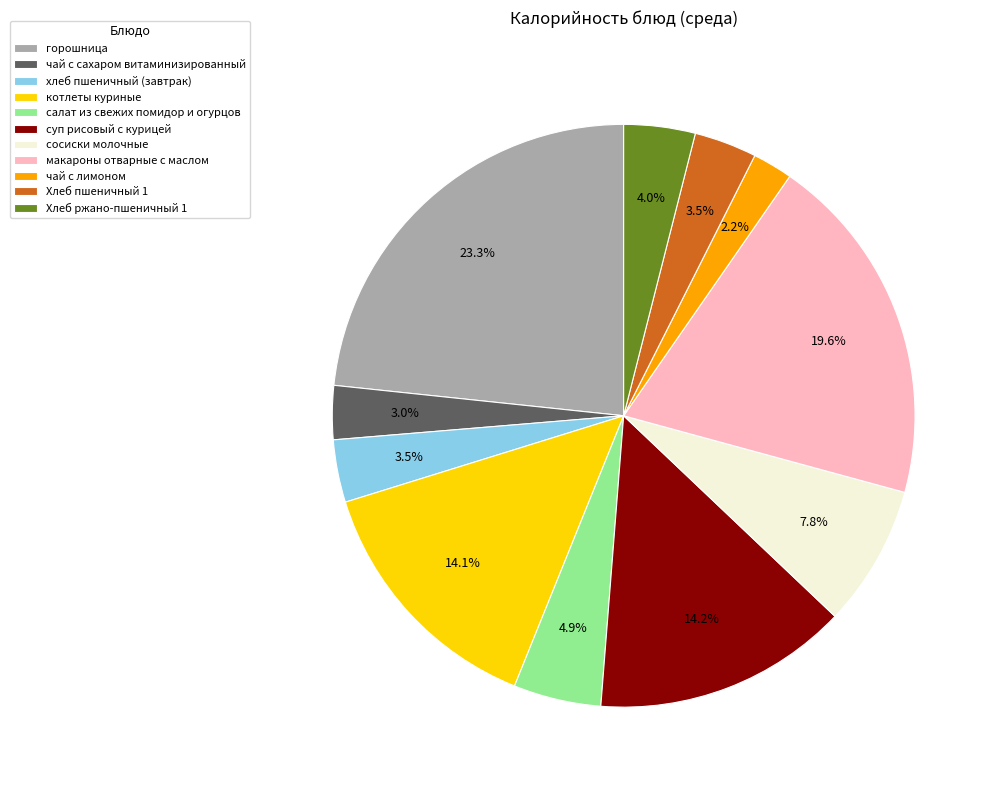

Which slice is the largest?

горошница